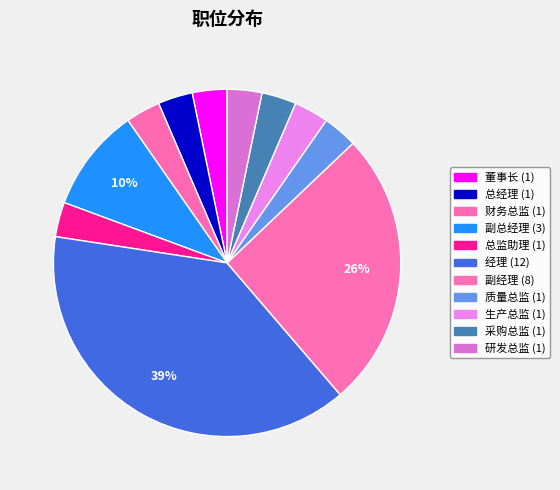

What portion of the pie excludes 生产总监?

96.8%